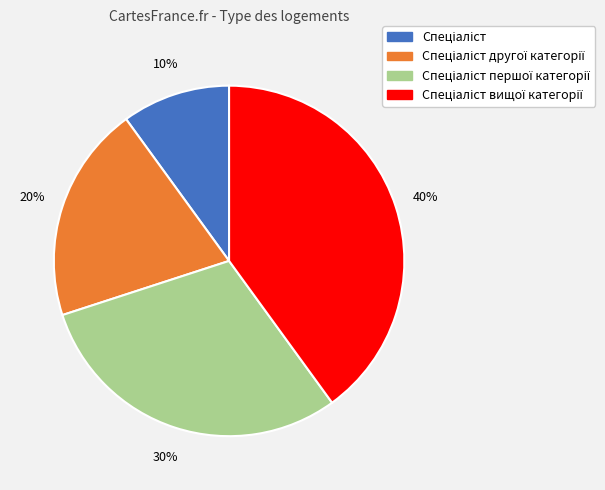

Count the number of slices in the pie.

4